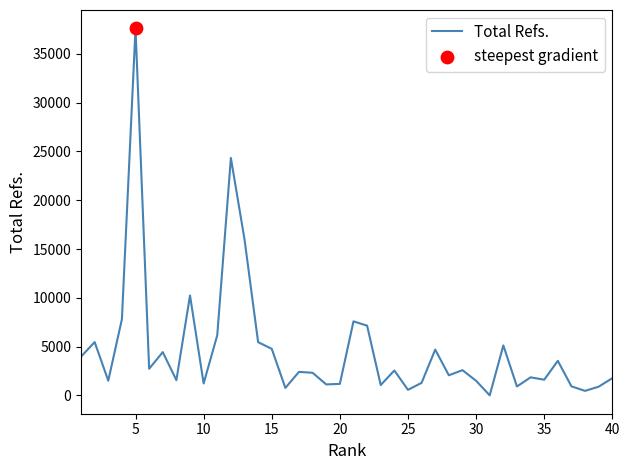

What is the difference between the maximum and minimum values?

37613